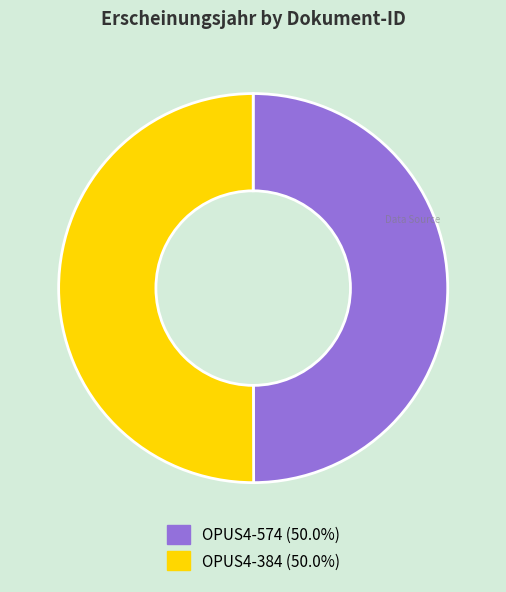

What is the ratio of the value at OPUS4-574 to the value at OPUS4-384?

1.0